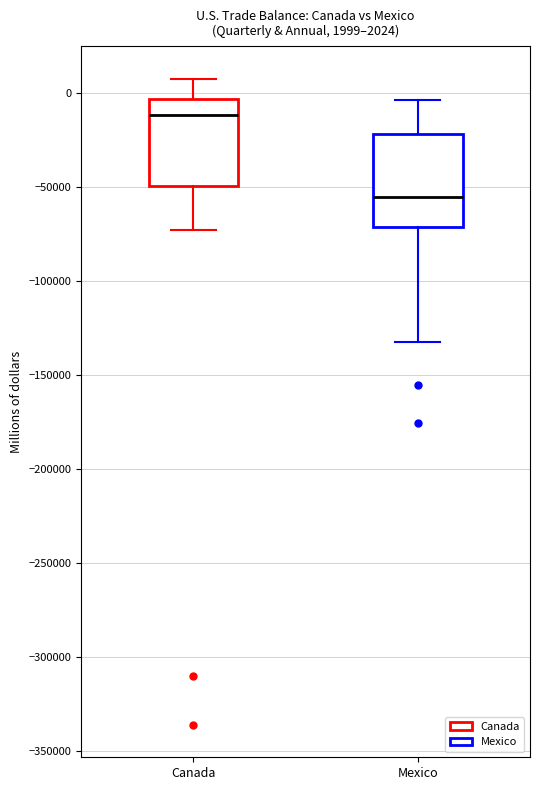

Which box's median line is the lowest?

Mexico